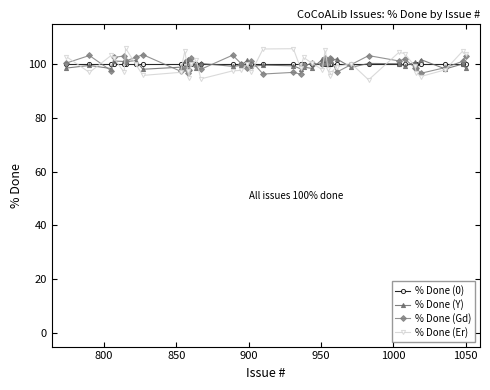

What is the lowest value of the % Done (0) series?

100.0